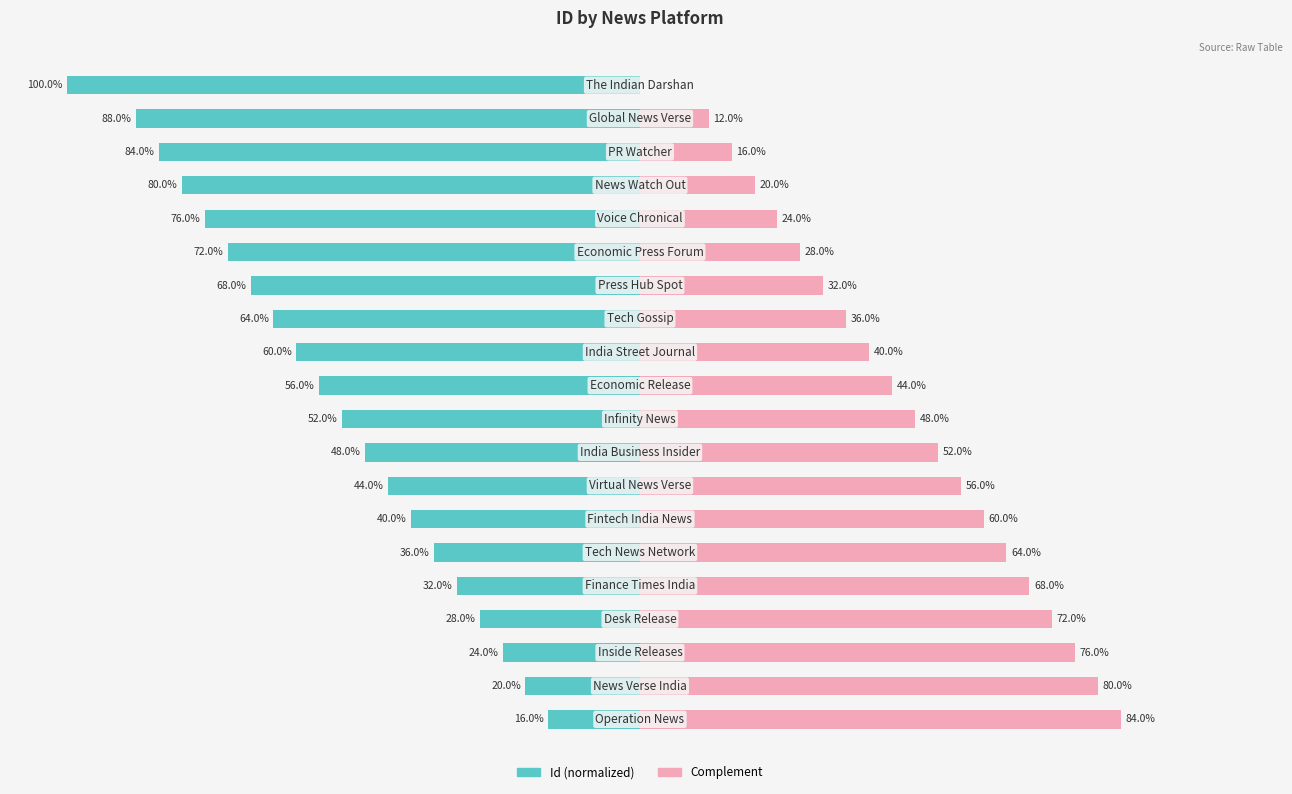

What is the difference between the Id (normalized) values at 2 and 9?

28.0